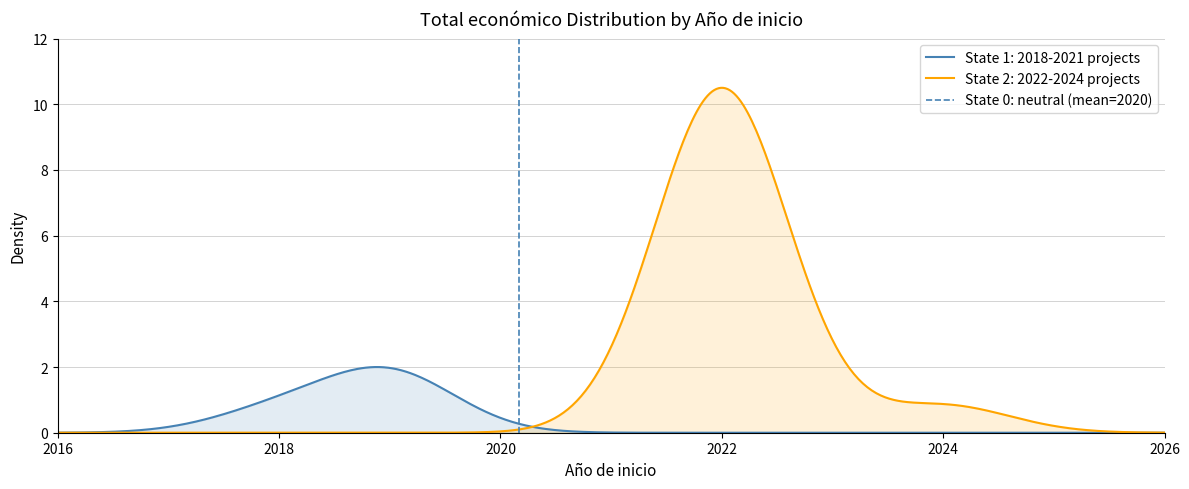

Does the chart have visible grid lines?

Yes